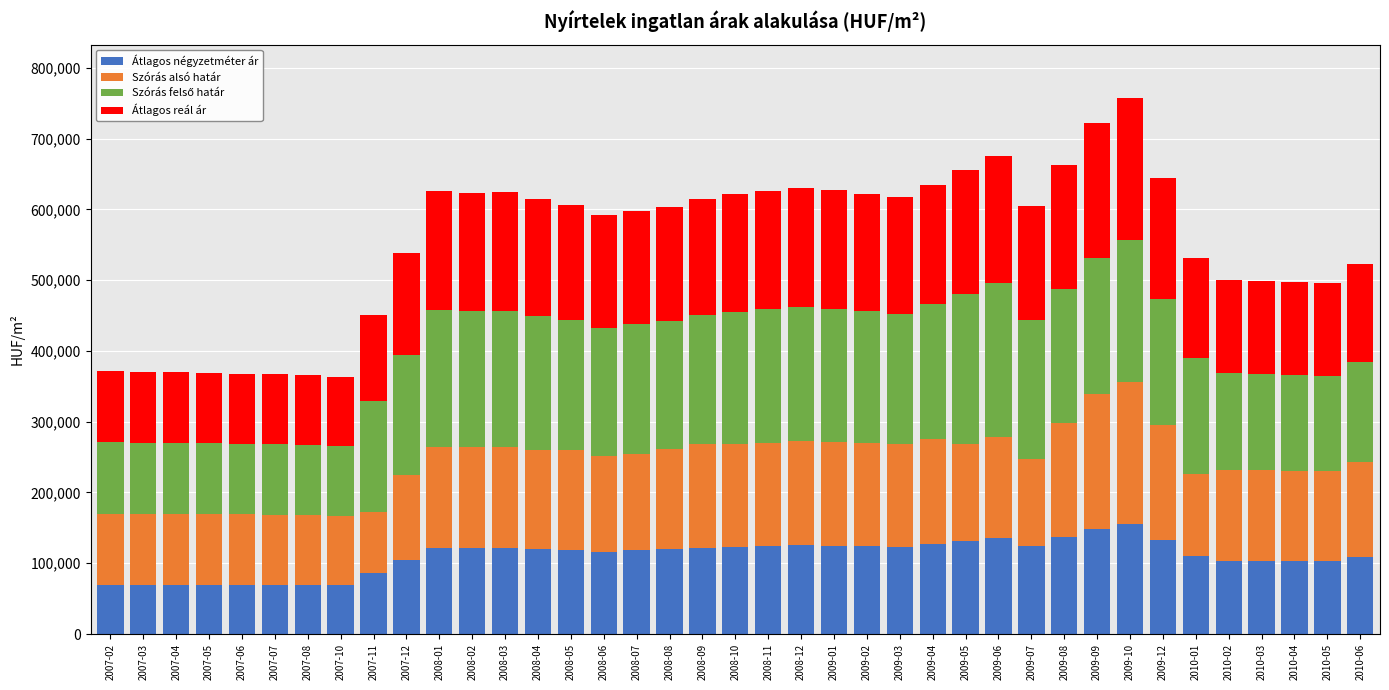

What is the maximum value for Átlagos négyzetméter ár?

156047